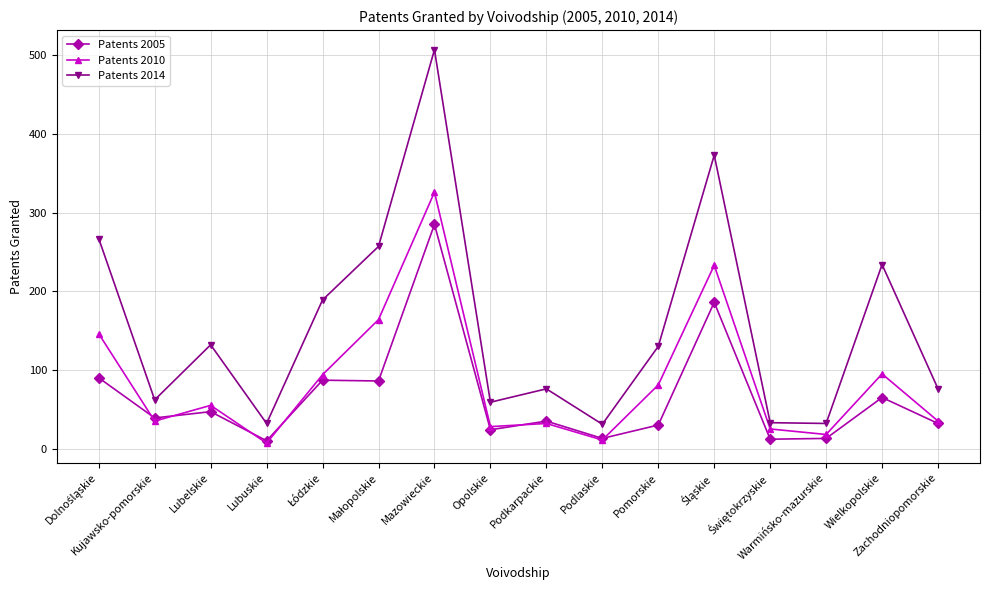

How many lines are shown in the chart?

3